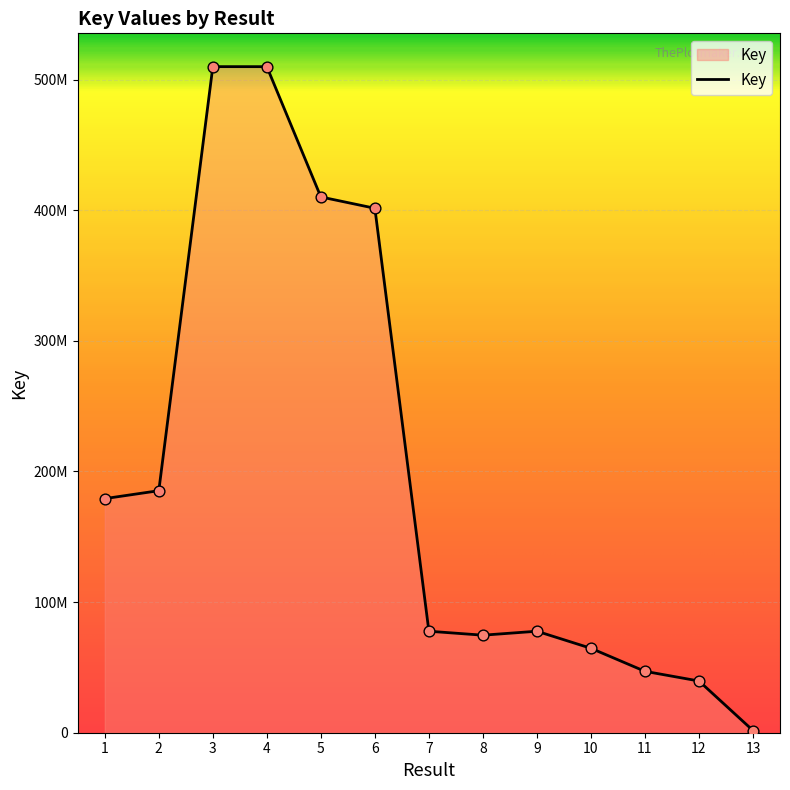

What is the change in value from 11 to 13?

-45308672